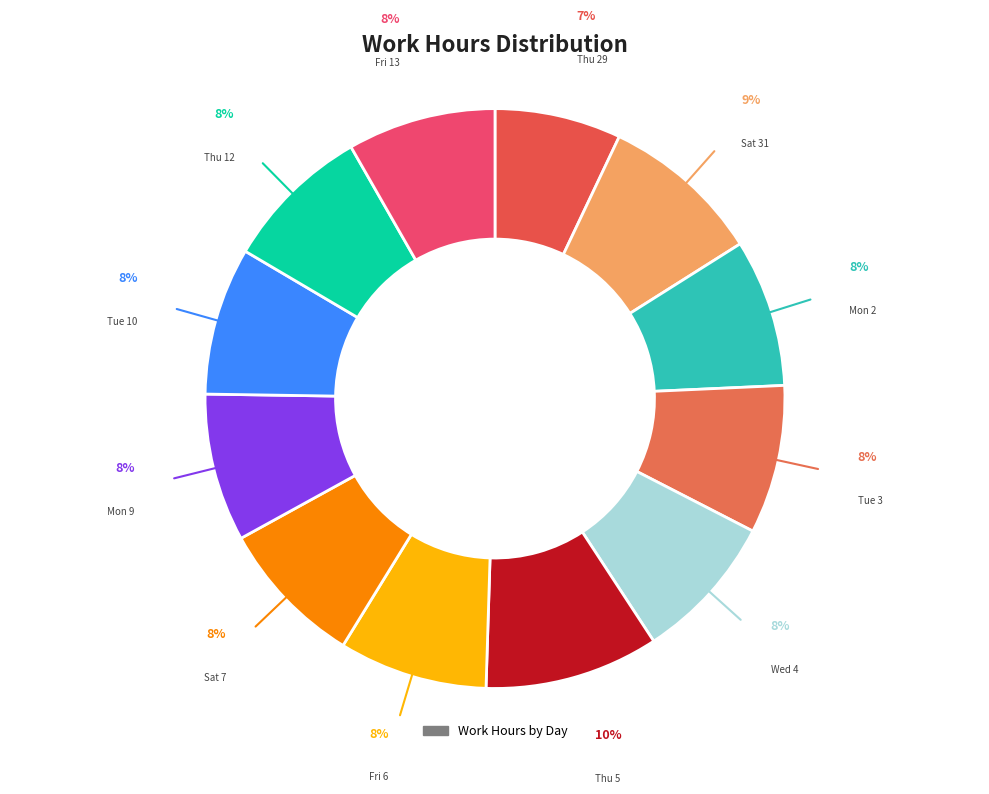

Does any single category account for the majority?

No